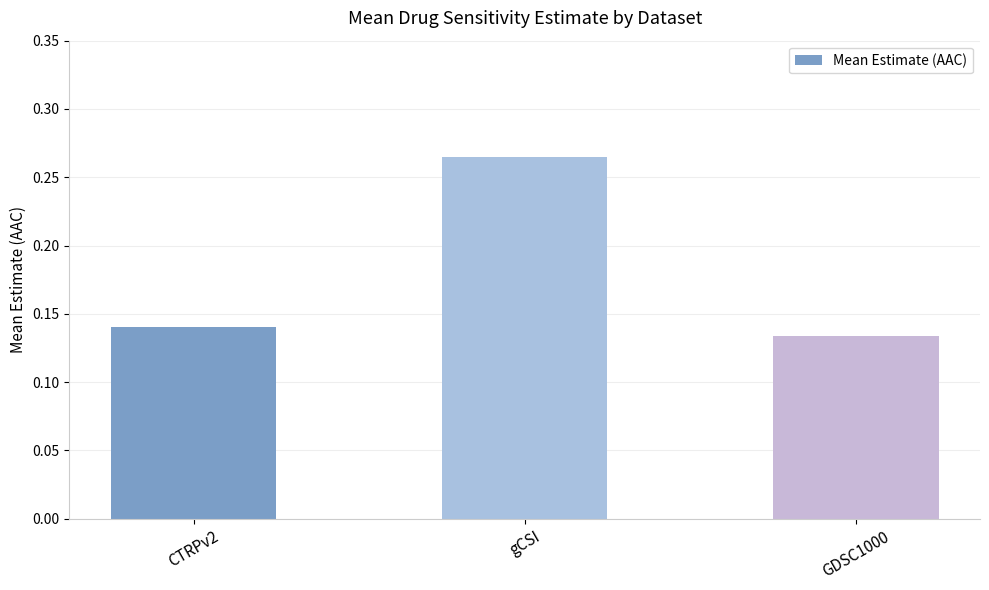

What position from the left is GDSC1000?

3